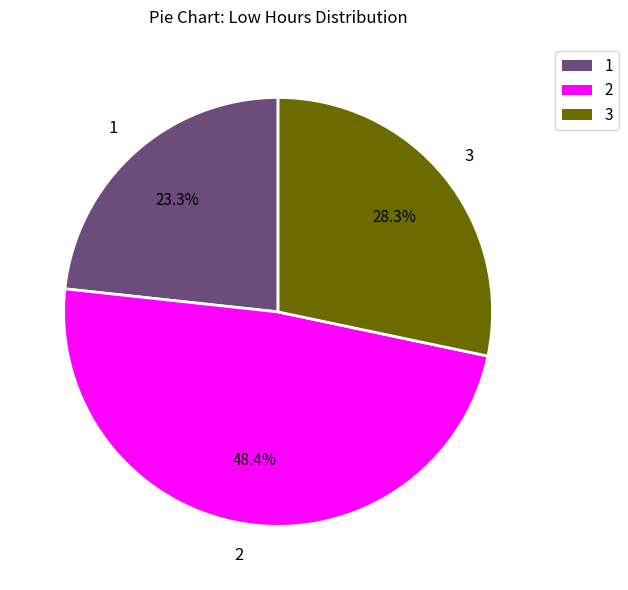

Is there any slice that represents more than half of the pie?

No